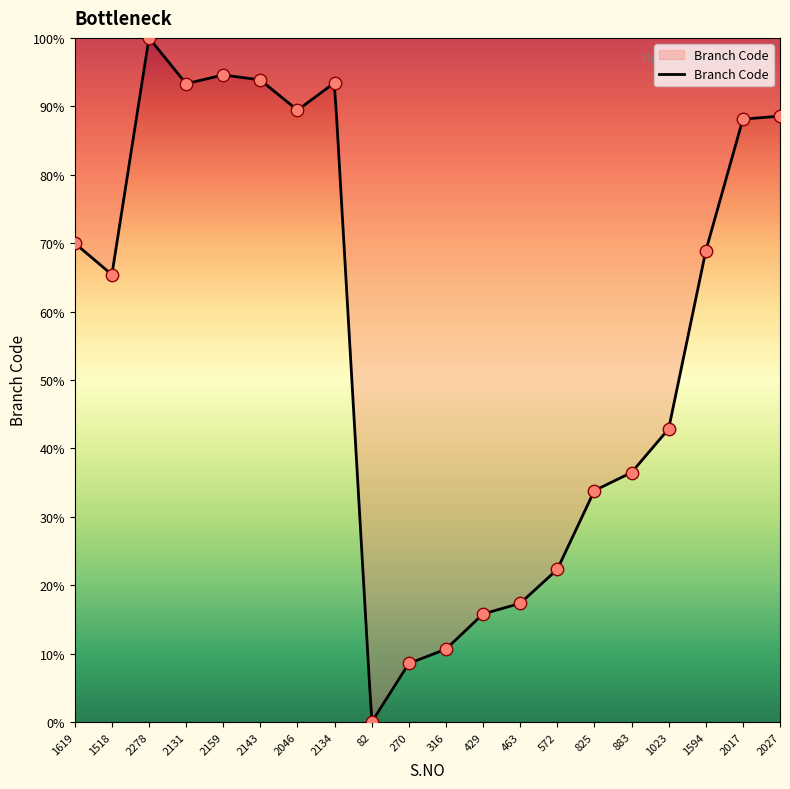

What is the change in value from 2159 to 270?

-86.0